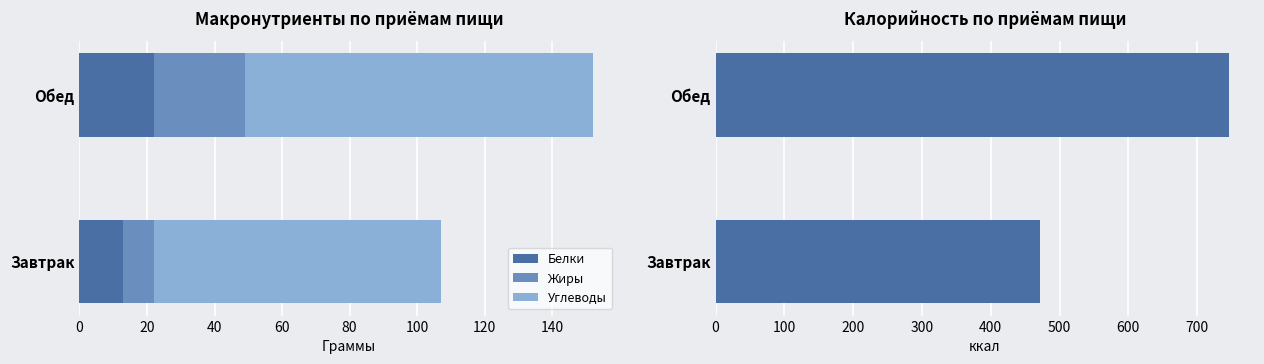

Does the chart contain any negative values?

No